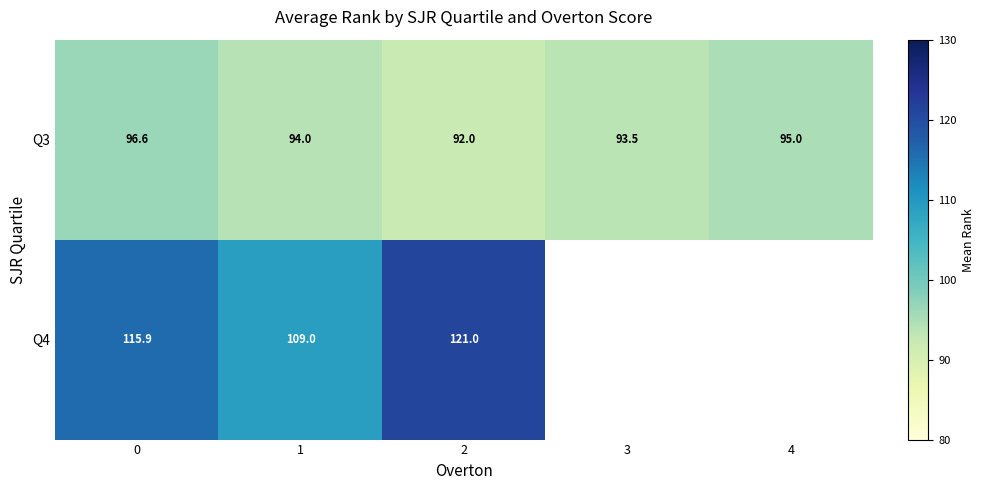

How many Q3 values are between 93 and 95?

3